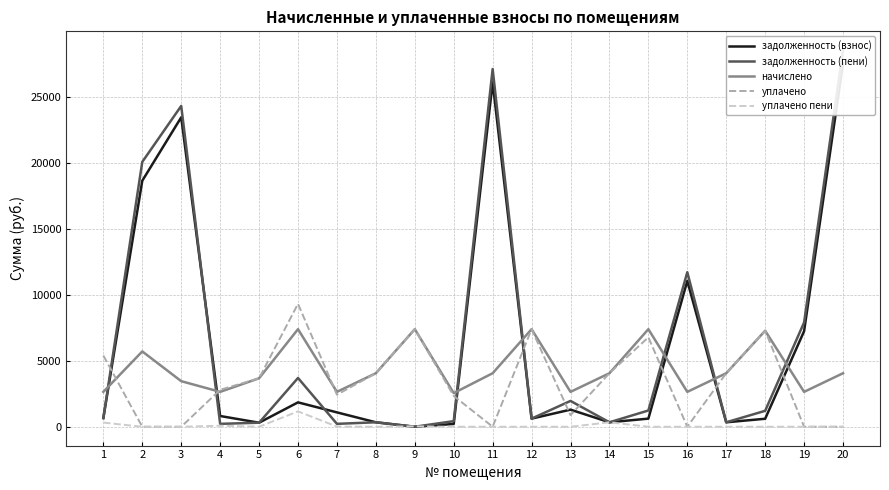

What is the difference between the задолженность (пени) values at 14 and 19?

7564.4